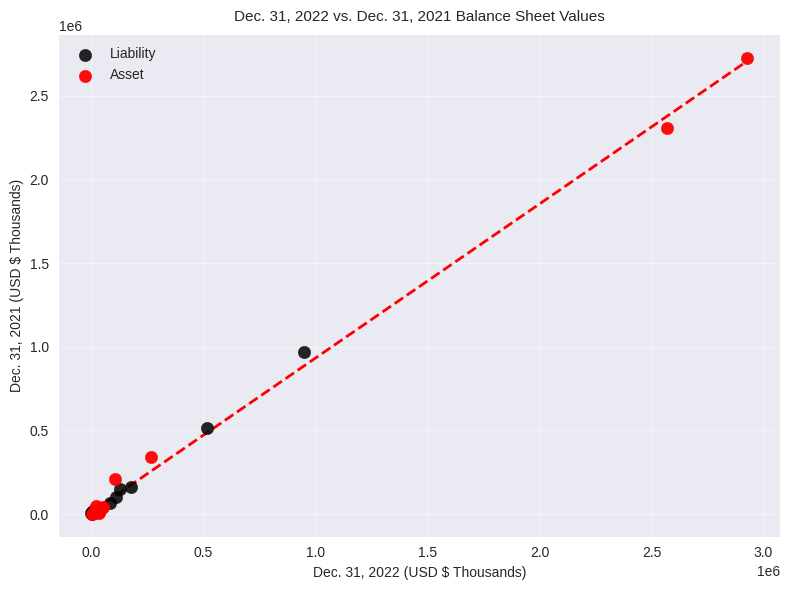

Which series reaches the maximum Y coordinate?

Asset